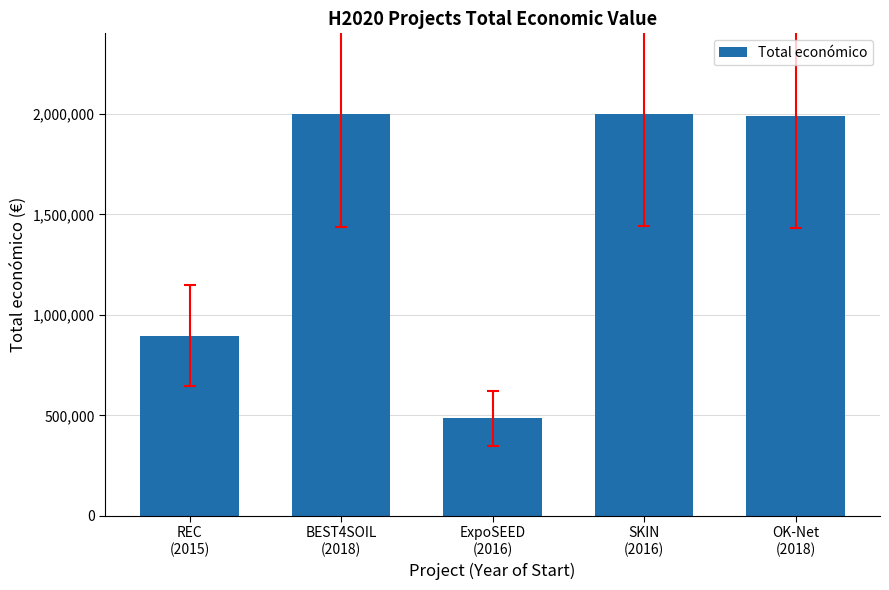

What is the value of the 5th bar from the left?

1990368